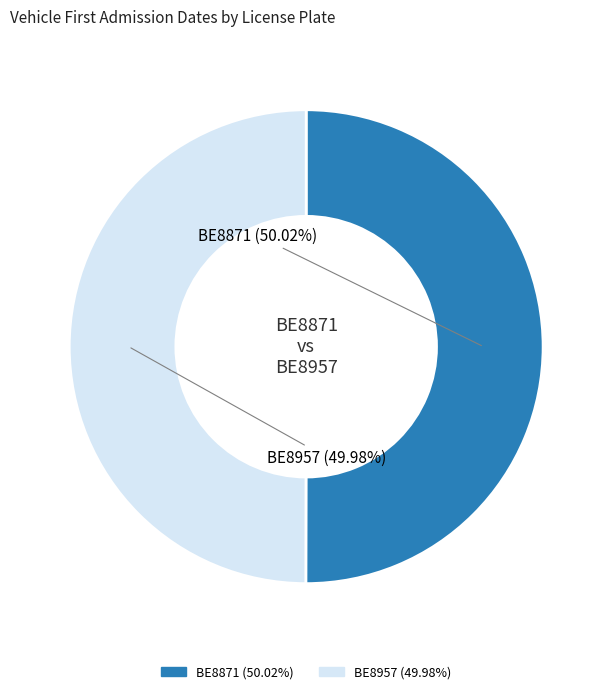

Is there any slice that represents more than half of the pie?

Yes